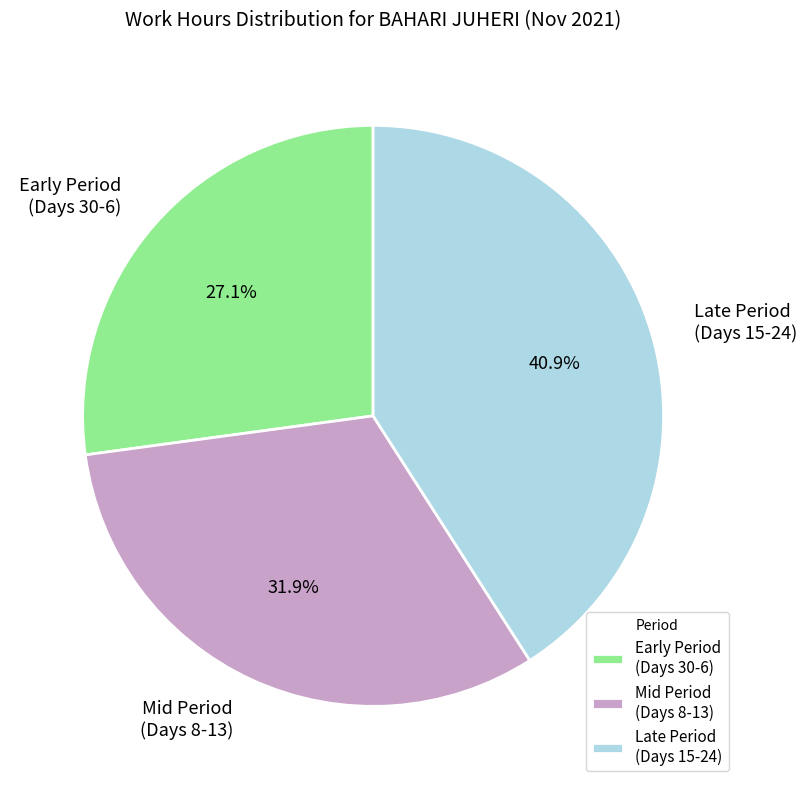

Do Early Period (Days 30-6) and Mid Period (Days 8-13) together represent more than half of the pie?

Yes